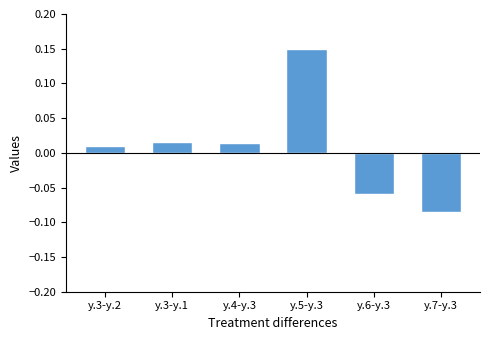

How many bars are there in total?

6